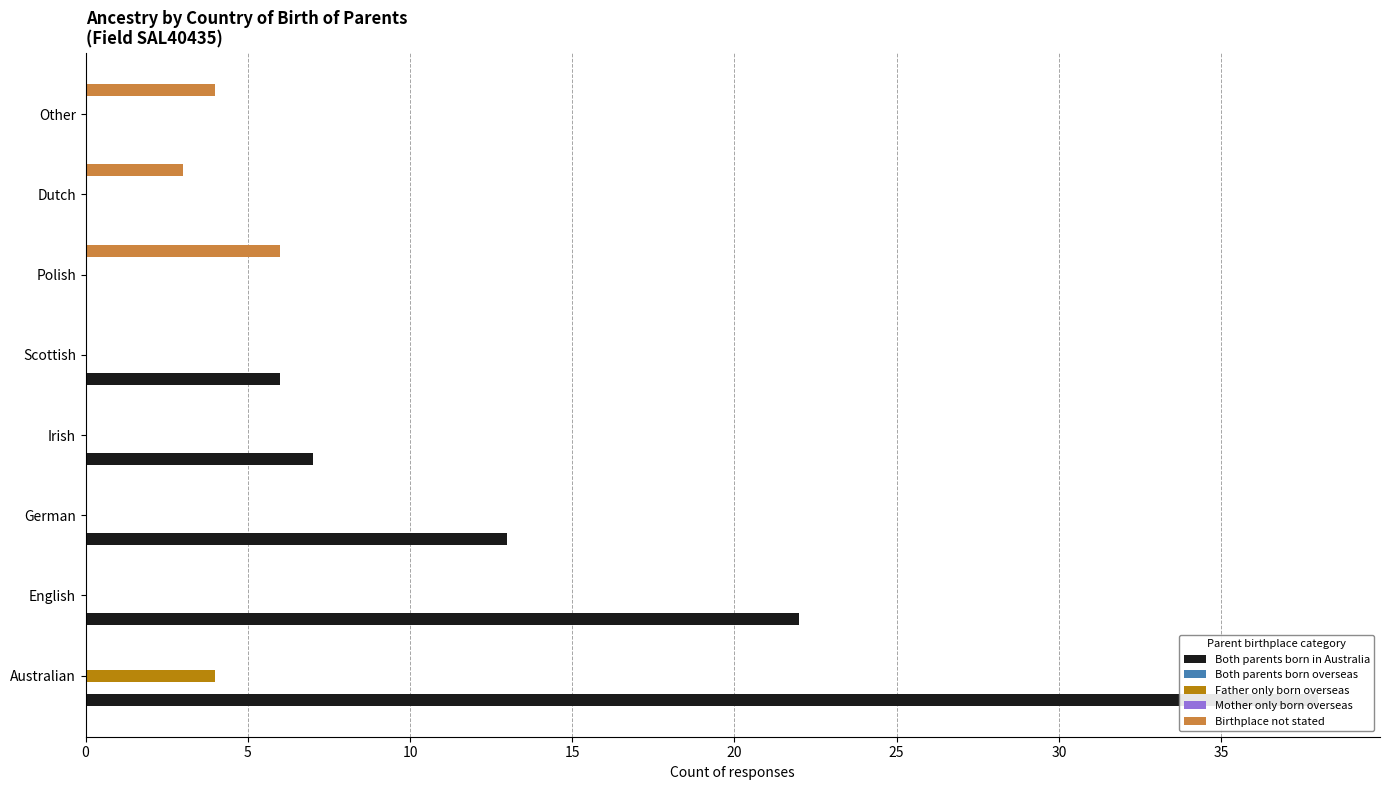

Between 0 and 30, which series saw the biggest shift?

Both parents born in Australia